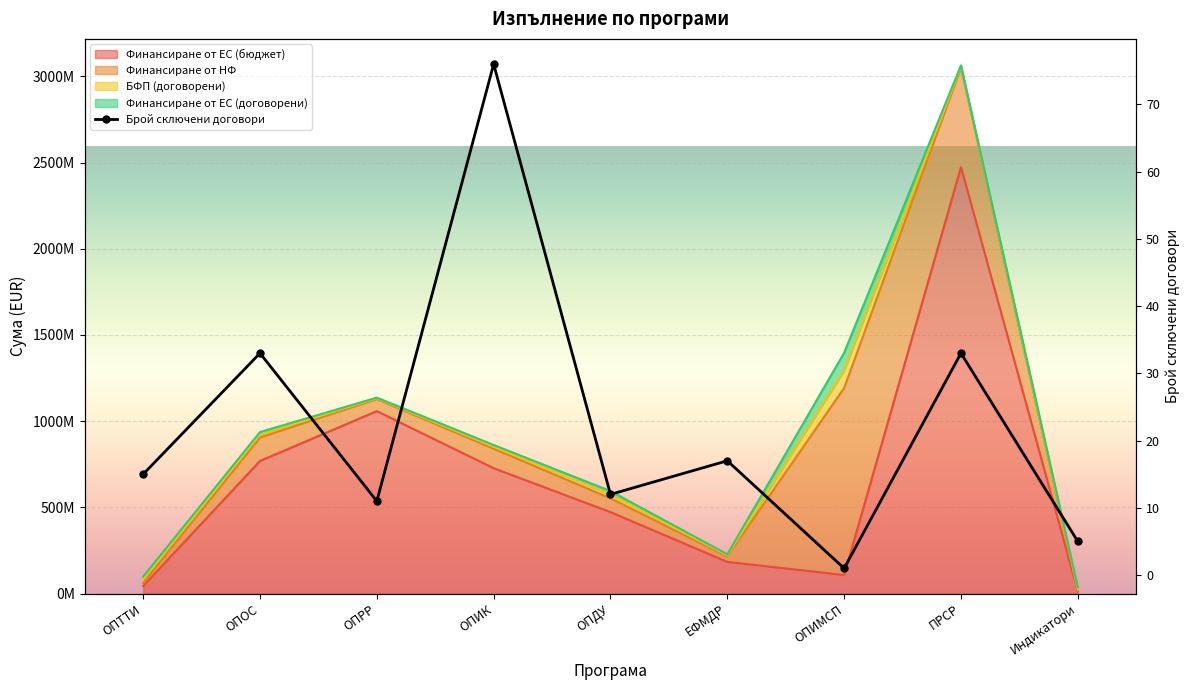

What is the average value?

23